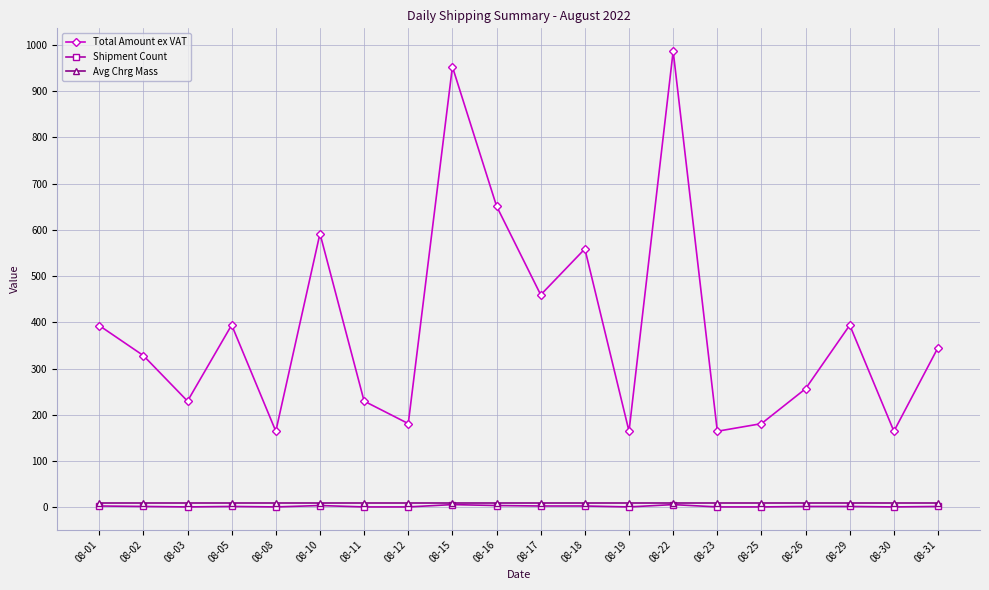

What is the value of the Shipment Count point at the 18th from the left?

2.0